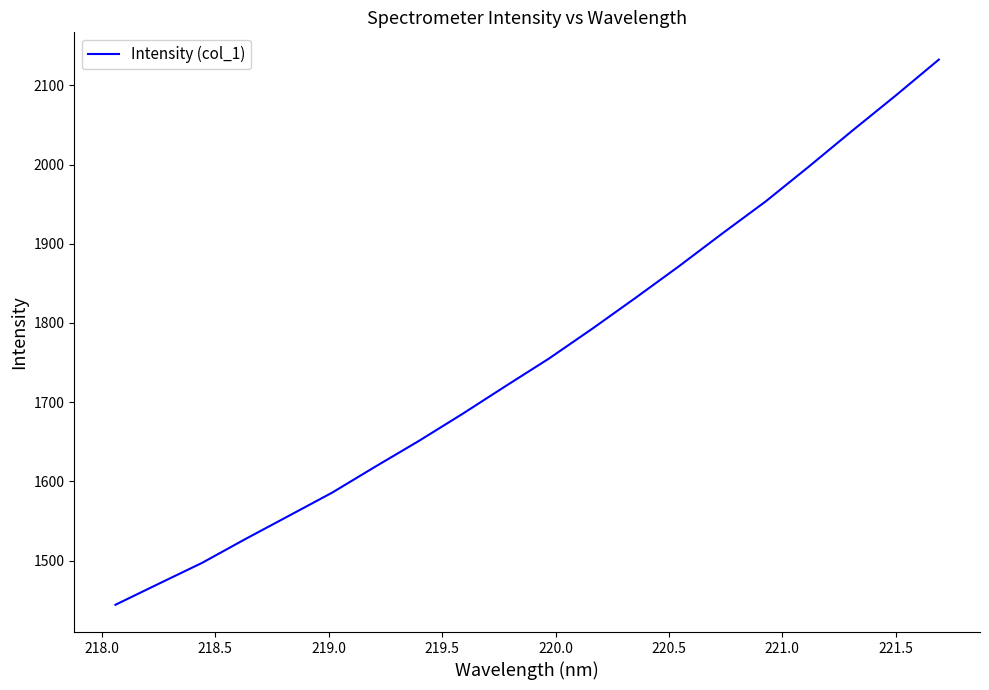

What is the maximum value shown in the chart?

2132.4